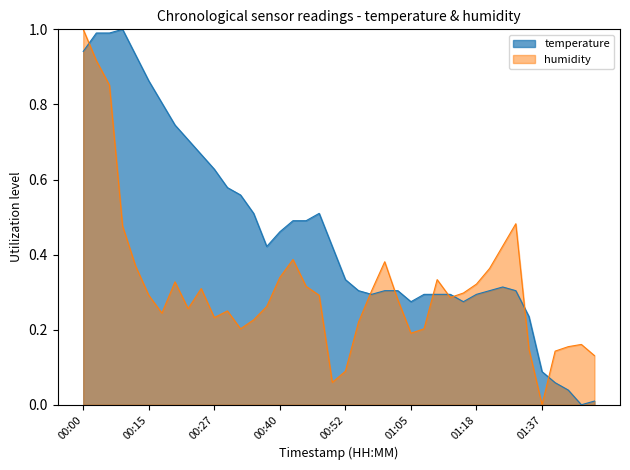

List the series in order of their overall mean, highest first.

temperature, humidity